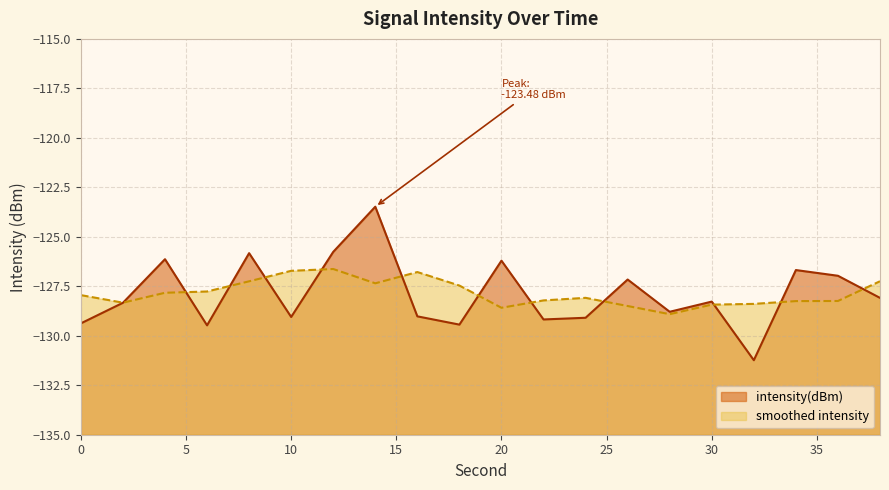

Between 2 and 30, which is larger?

30